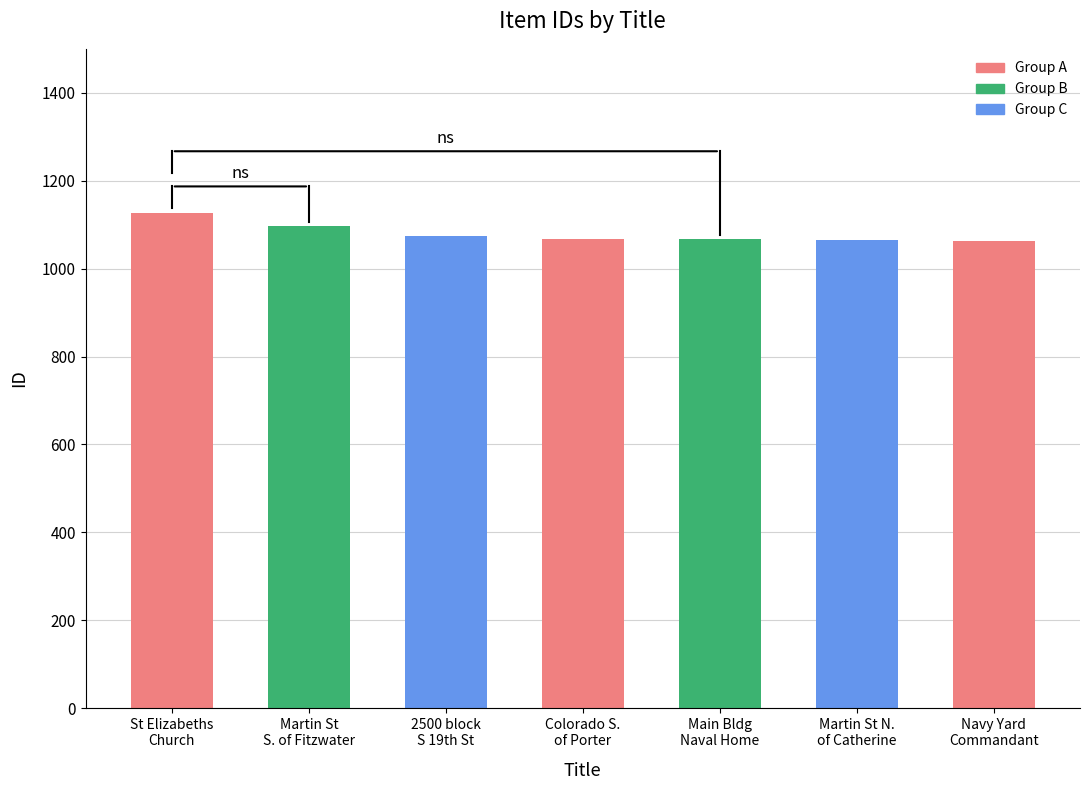

What is the greatest value displayed?

1127